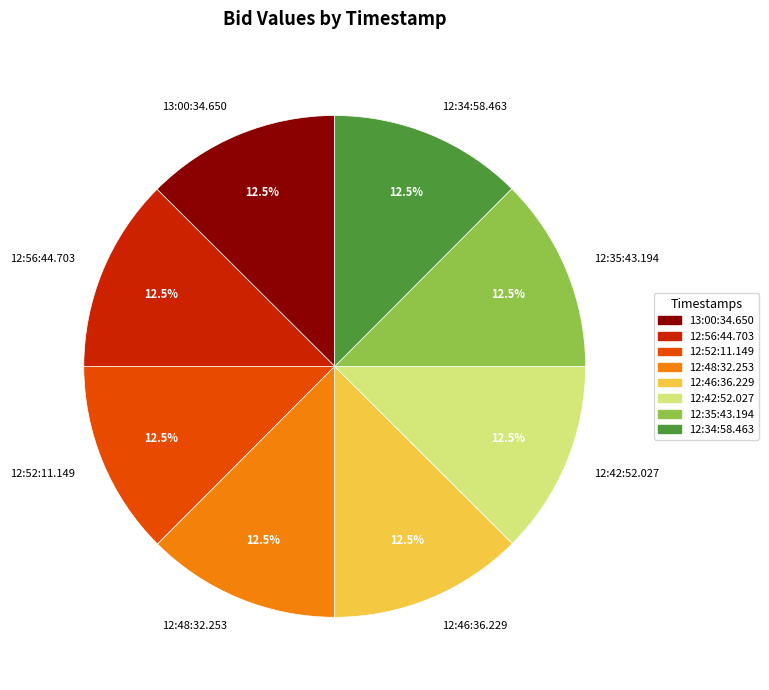

To the nearest percent, what is the average slice percentage?

12%